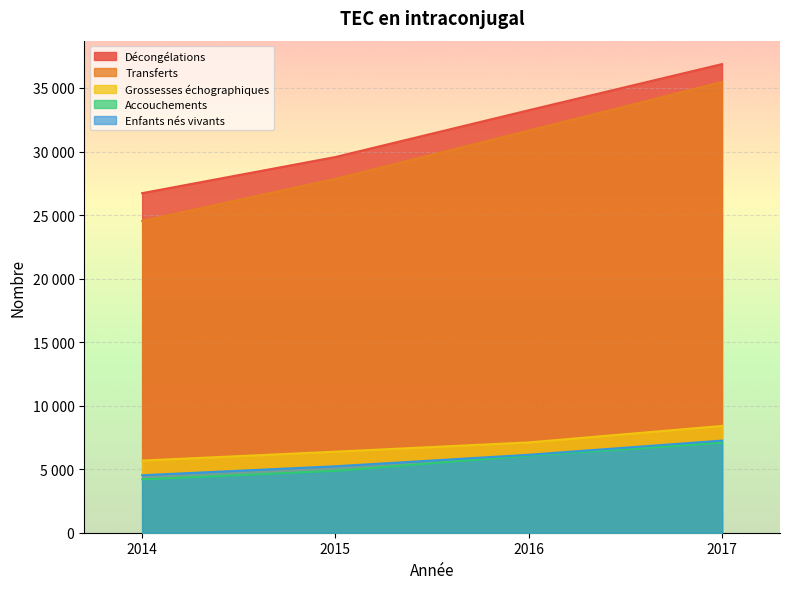

List the series in order of their peak value, lowest first.

Accouchements, Enfants nés vivants, Grossesses échographiques, Transferts, Décongélations